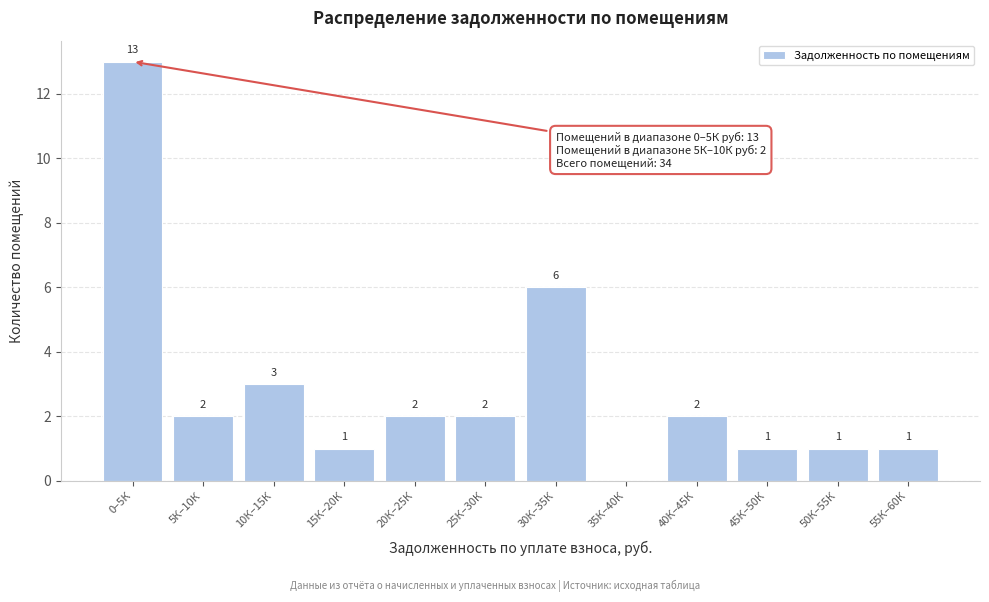

Reading left to right, list all the values displayed in this chart.

0–5К=13	5К–10К=2	10К–15К=3	15К–20К=1	20К–25К=2	25К–30К=2	30К–35К=6	35К–40К=0	40К–45К=2	45К–50К=1	50К–55К=1	55К–60К=1